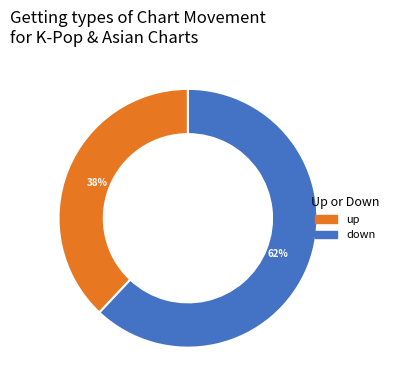

Is there any slice that represents more than half of the pie?

Yes